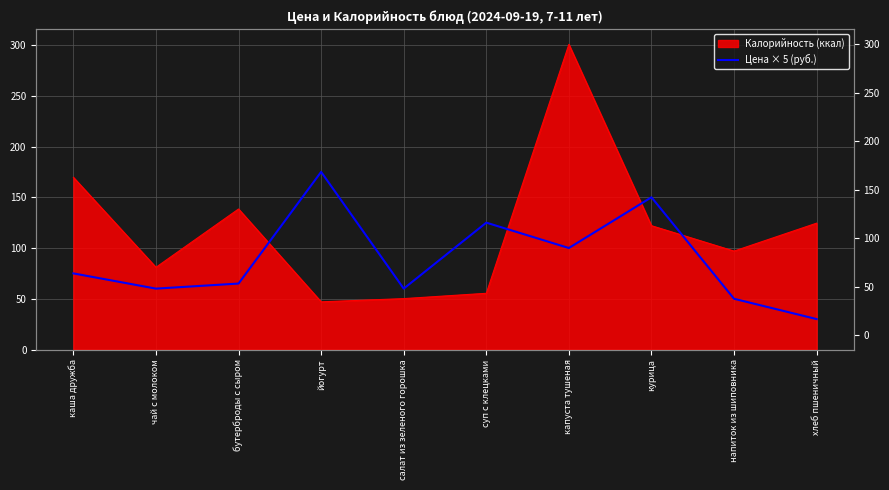

Is it true that the value at йогурт is 247?

False